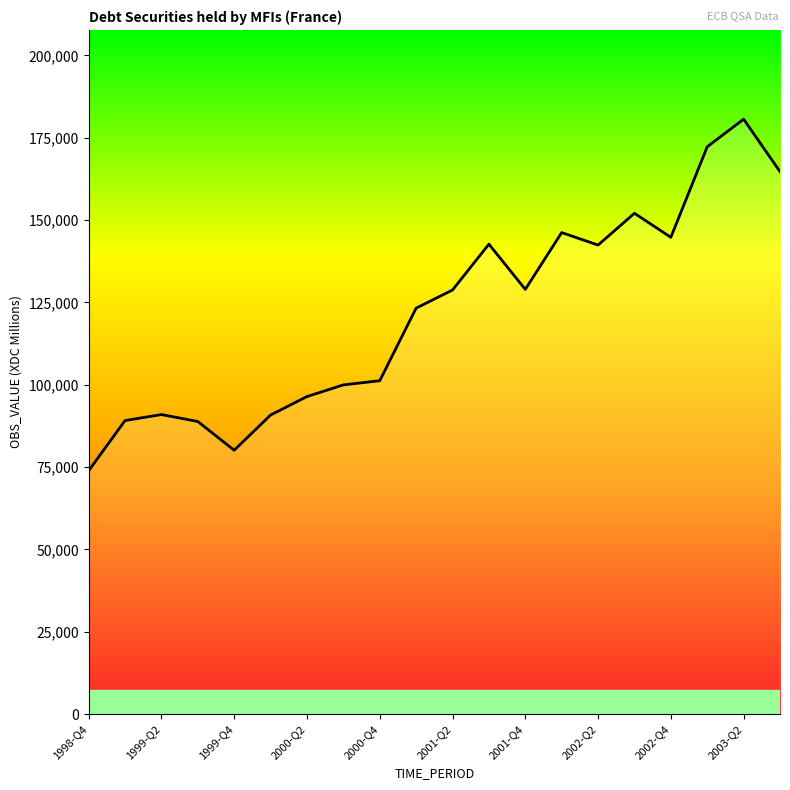

What is the maximum value shown in the chart?

180653